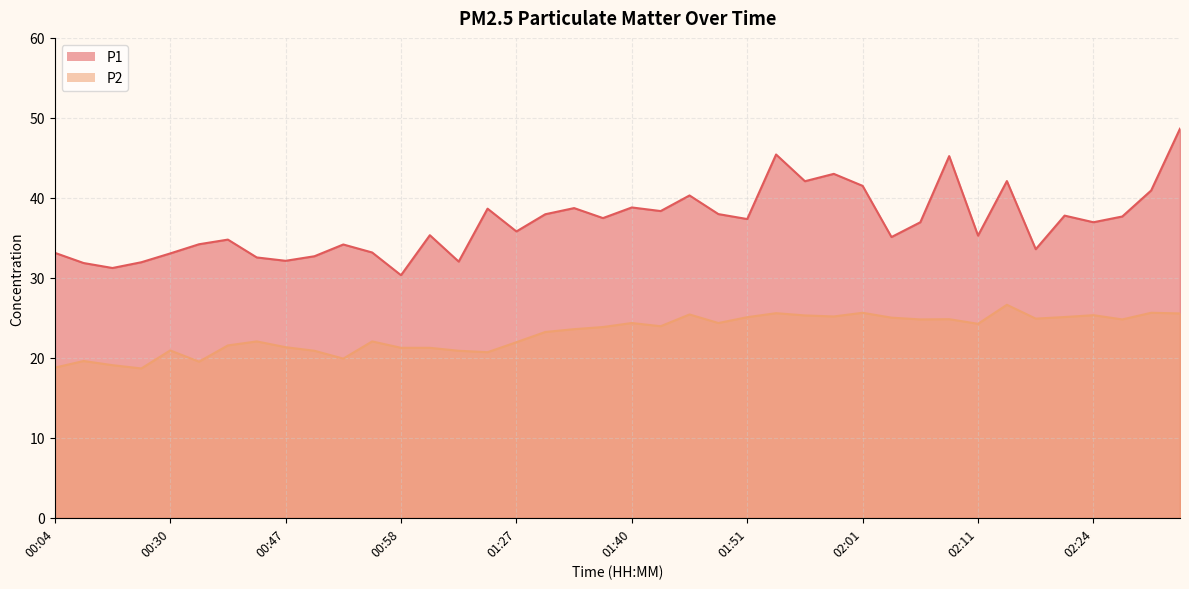

Is it true that P2 equals 21.2 at 00:58?

True